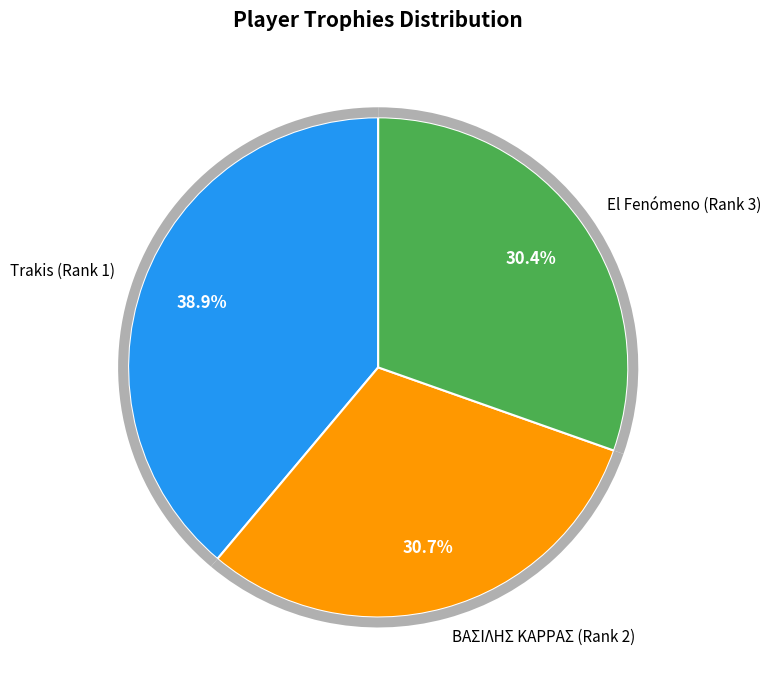

What percentage is the Trakis (Rank 1) slice, to the nearest percent?

39%